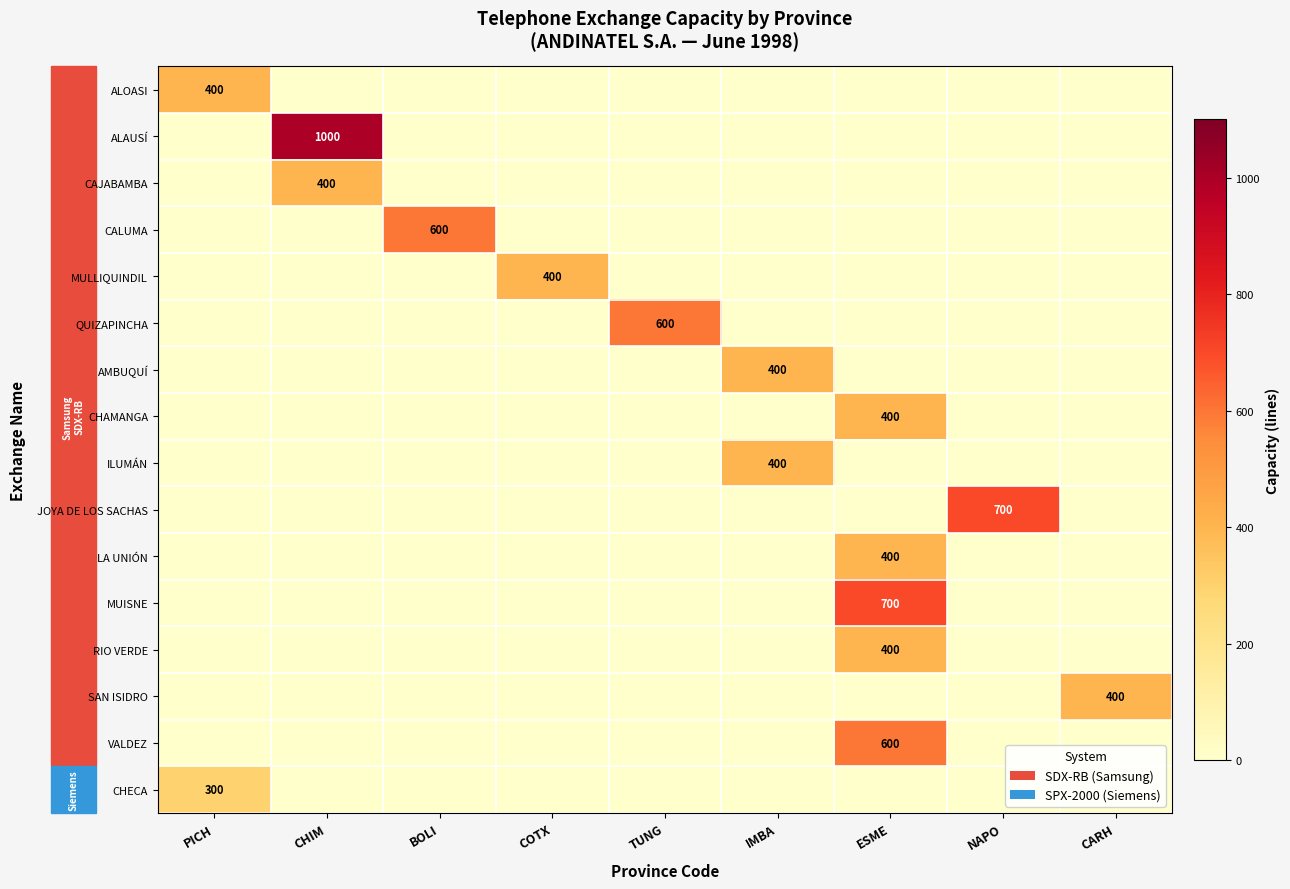

What is the maximum value shown in the chart?

1000